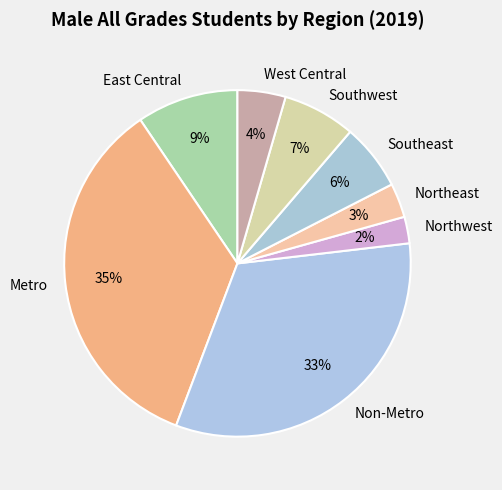

To the nearest percent, what percentage of the pie is Non-Metro?

33%